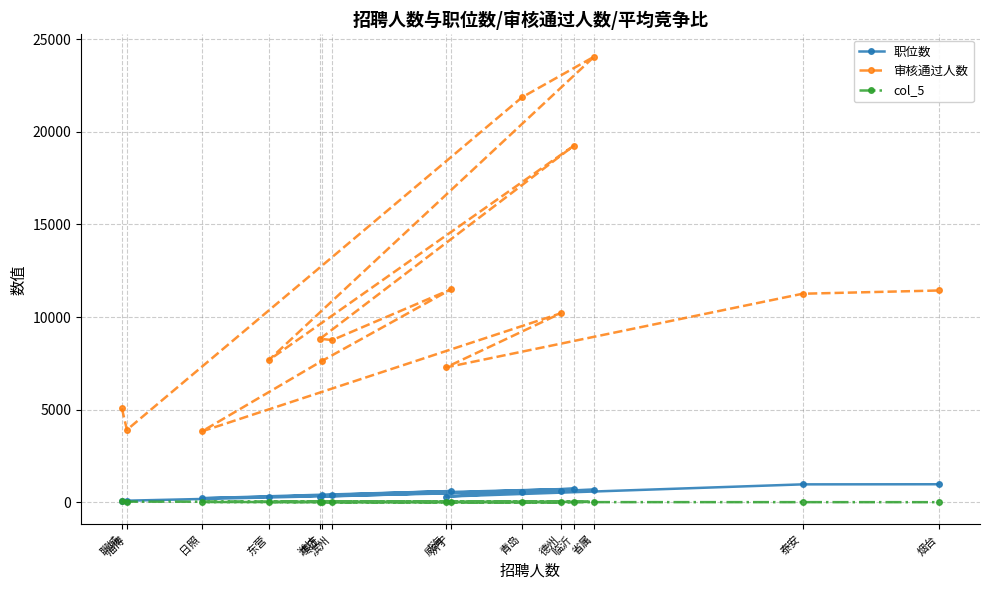

The value of 职位数 at 济宁 is 1040.9. True or false?

False